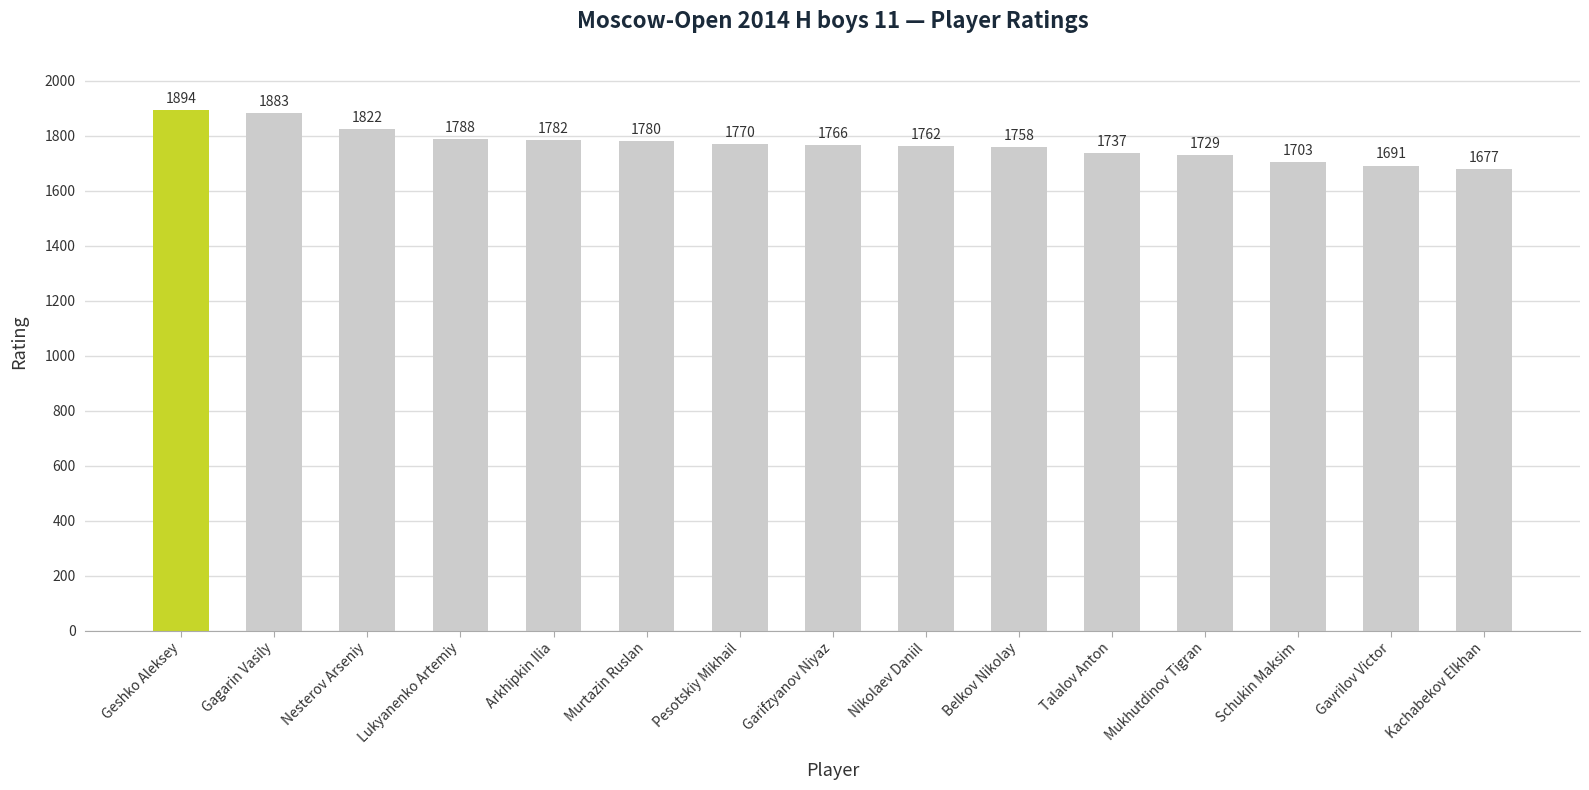

The chart shows a value of 2347 at Mukhutdinov Tigran. True or false?

False